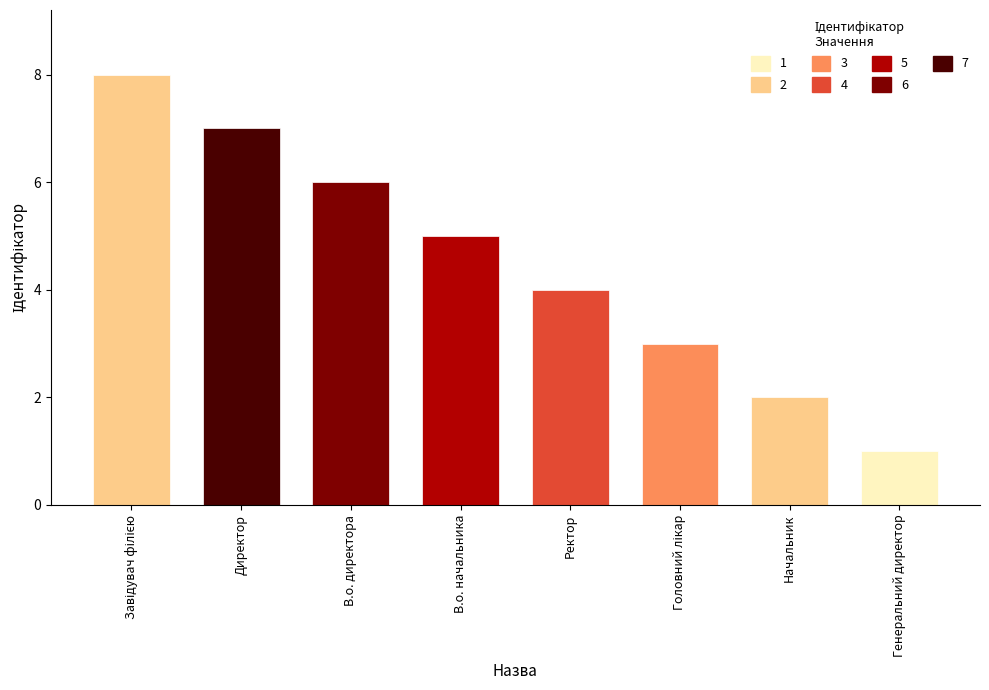

What is the change in value from Ректор to Генеральний директор?

-3